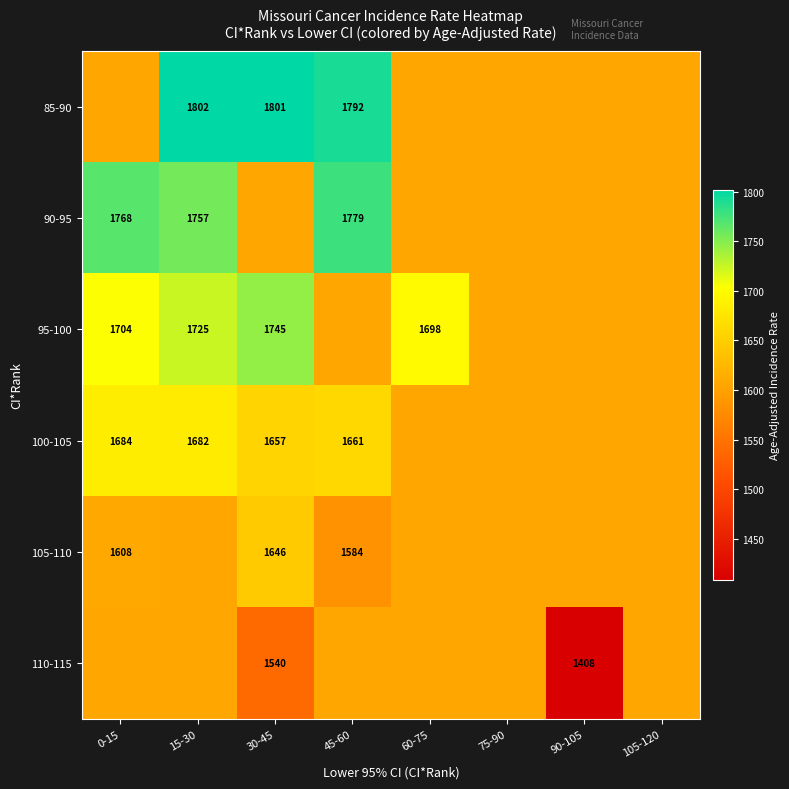

At how many categories does at least one series exceed 1442?

8